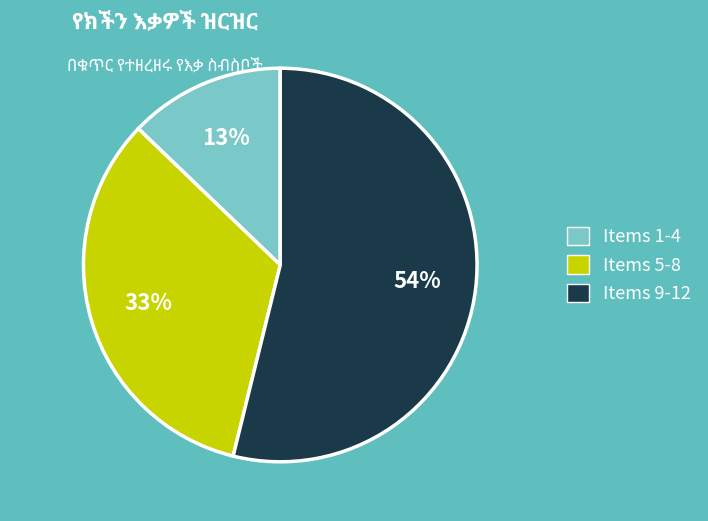

To the nearest percent, what is the difference between the largest and smallest slice percentages?

41%